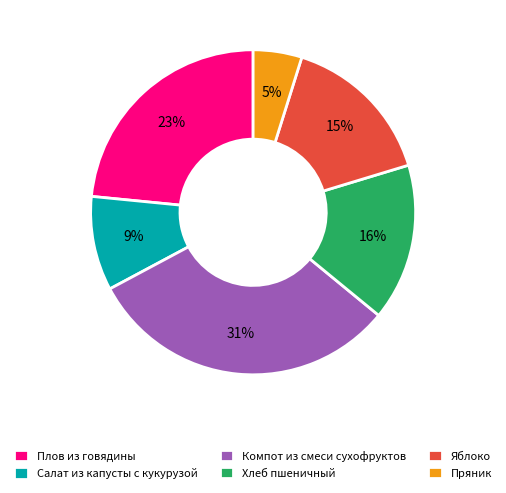

Do Пряник and Салат из капусты с кукурузой together represent more than half of the pie?

No